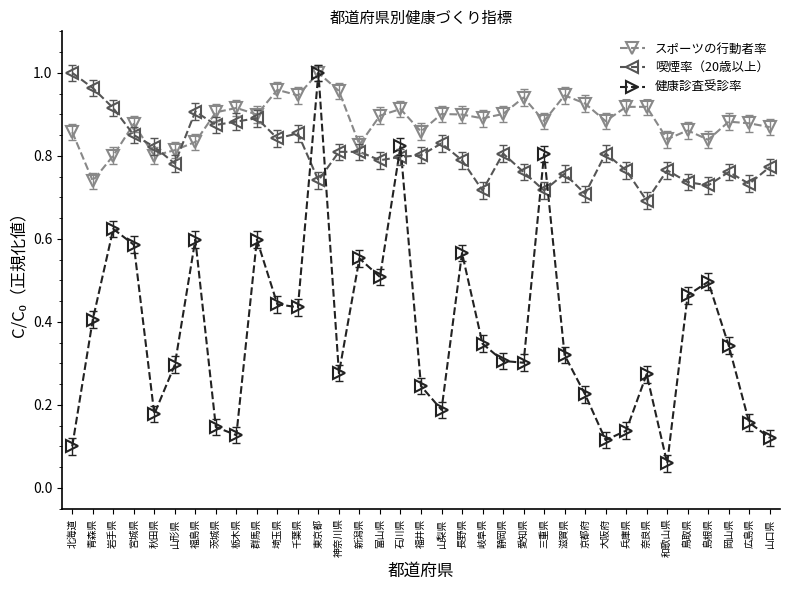

What are all the series names shown in the legend?

スポーツの行動者率, 喫煙率（20歳以上）, 健康診査受診率